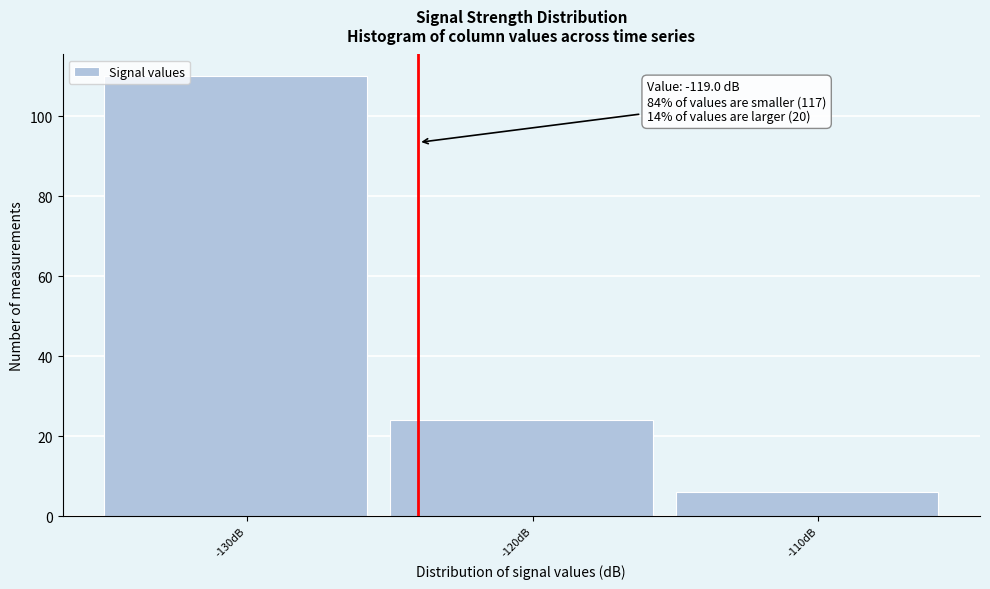

Reading left to right, what are all the values shown in this chart?

-130dB=110	-120dB=24	-110dB=6